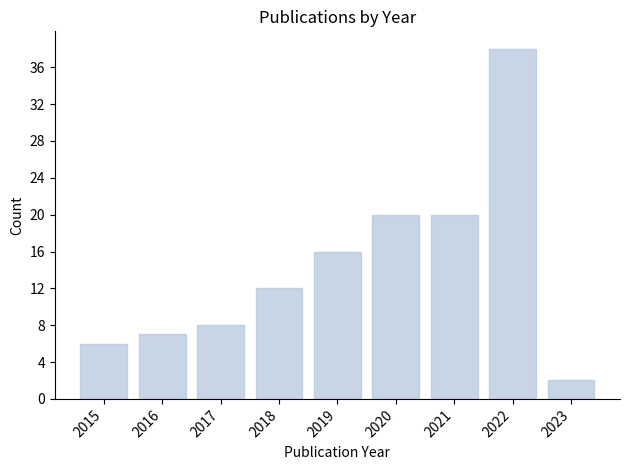

Reading left to right, list all the values displayed in this chart.

6	7	8	12	16	20	20	38	2